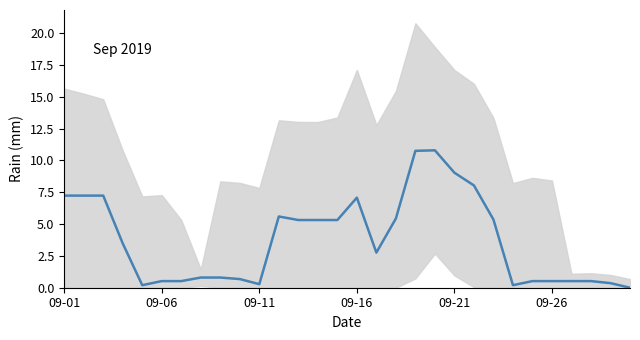

Reading left to right, what are all the values shown in this chart?

7.2	7.2	7.2	3.5	0.2	0.5	0.5	0.8	0.8	0.7	0.3	5.6	5.3	5.3	5.3	7.1	2.8	5.4	10.8	10.8	9.0	8.0	5.4	0.2	0.5	0.5	0.5	0.5	0.4	0.0